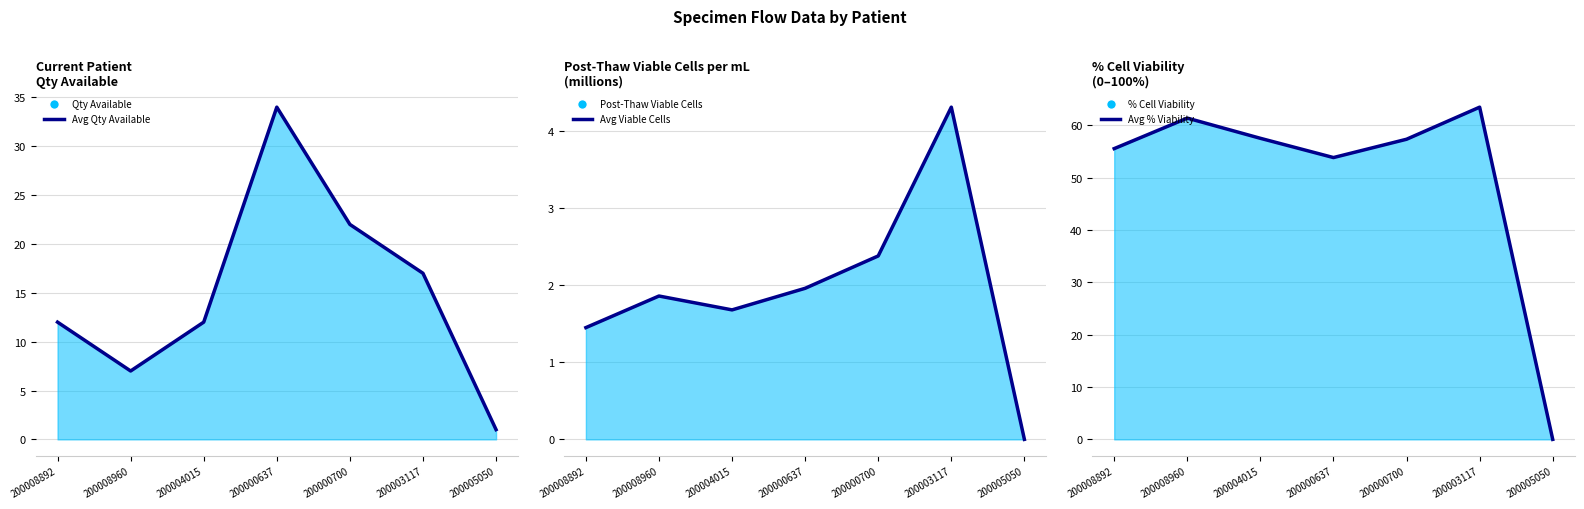

Rank the categories by Avg Qty Available value from highest to lowest.

200000637, 200000700, 200003117, 200008892, 200004015, 200008960, 200005050